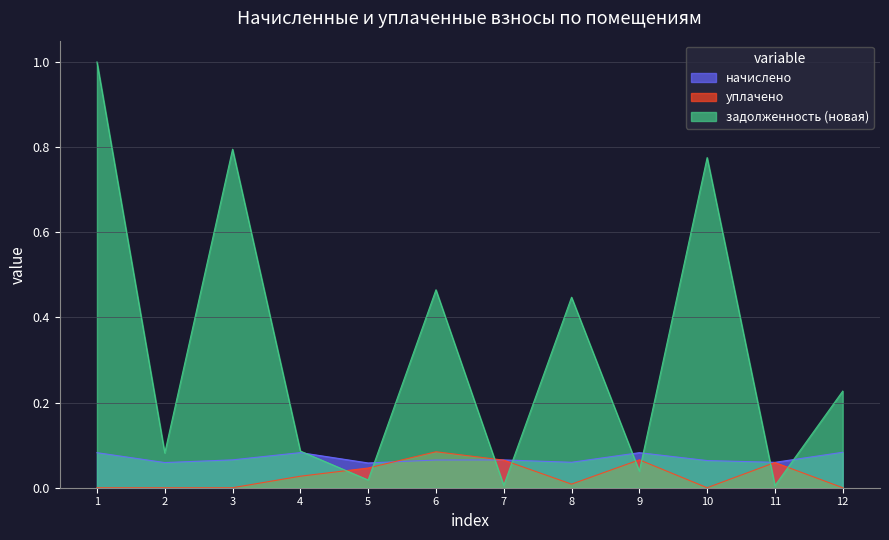

What is the approximate value of задолженность (новая) at 8?

0.4